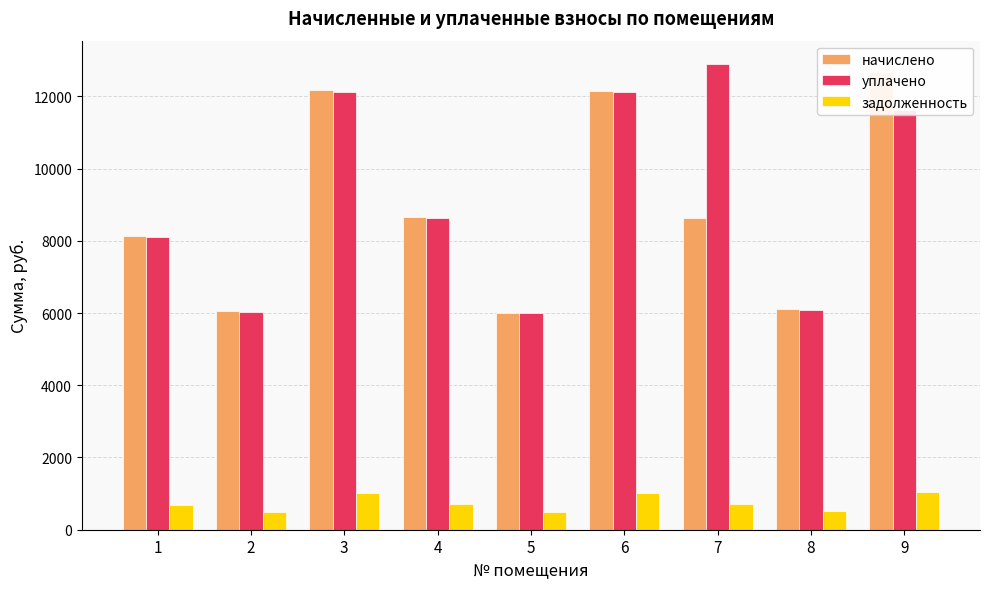

What is the approximate value of задолженность at 1?

677.2